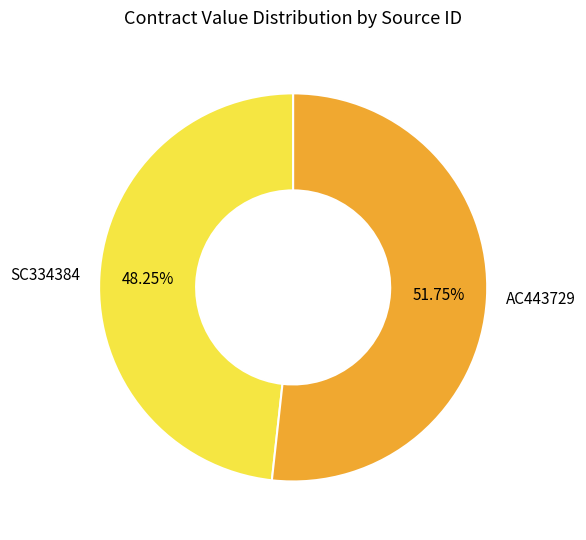

Is it true that SC334384 is 48% of the pie?

True